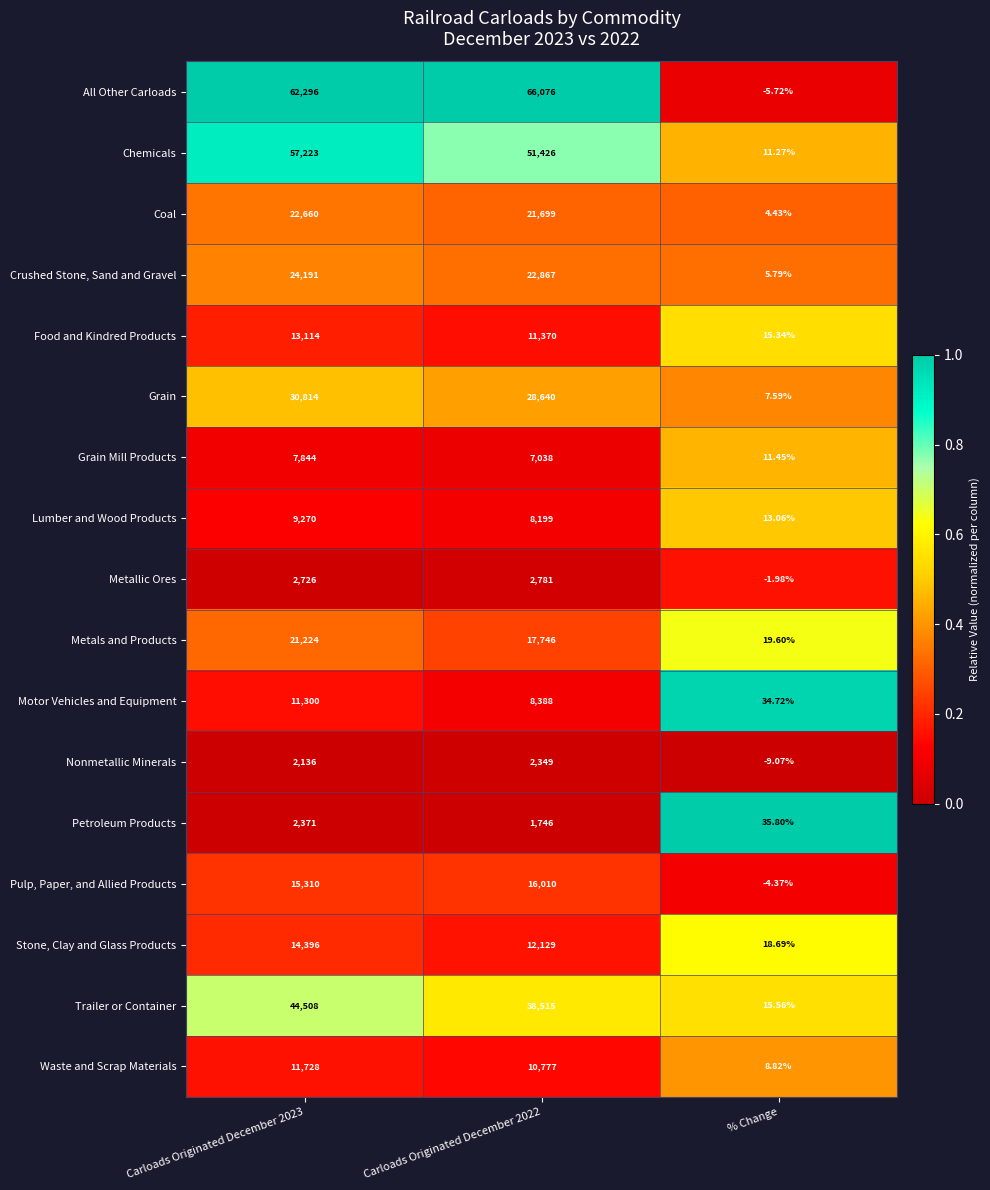

Which series has the largest total across all categories?

All Other Carloads